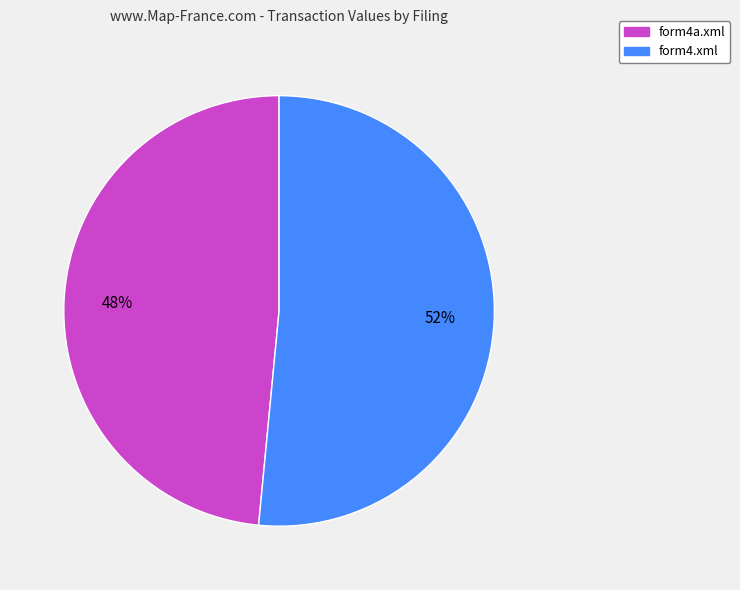

To the nearest percent, what is the combined percentage of form4.xml and form4a.xml?

100%